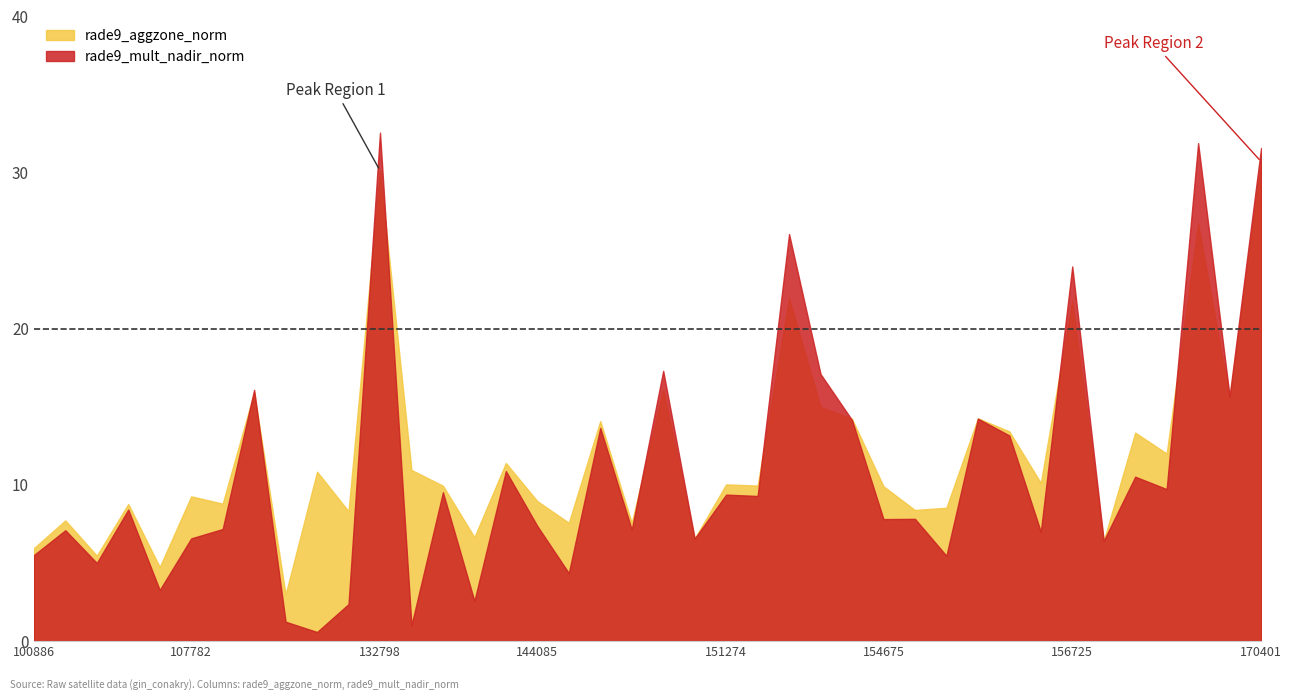

Is it true that rade9_mult_nadir_norm equals 7.1 at 150161?

True